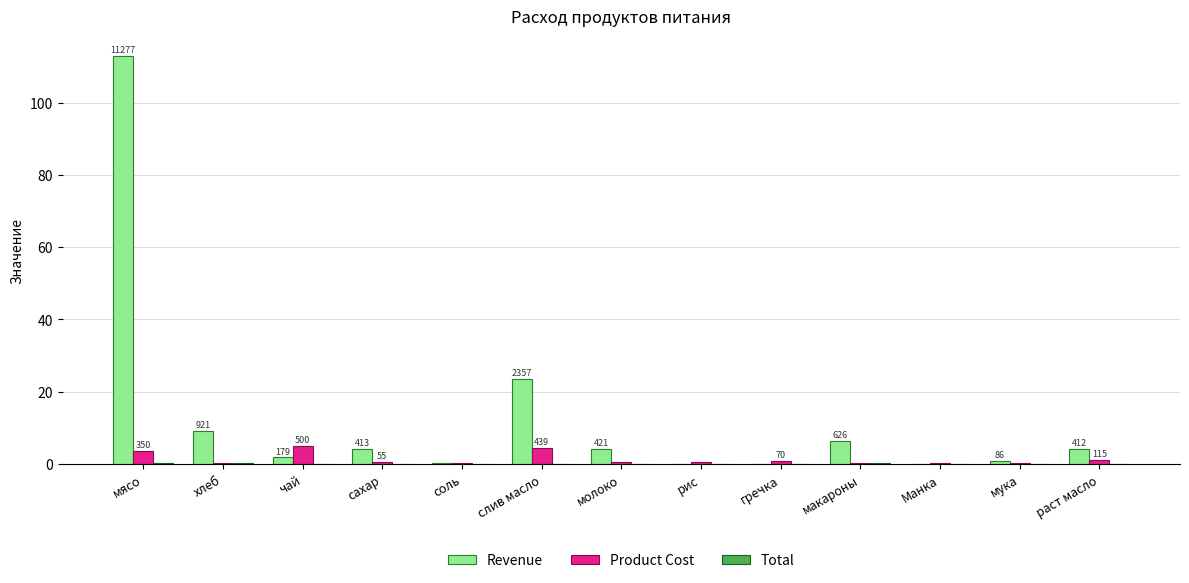

Are the bars horizontal?

No